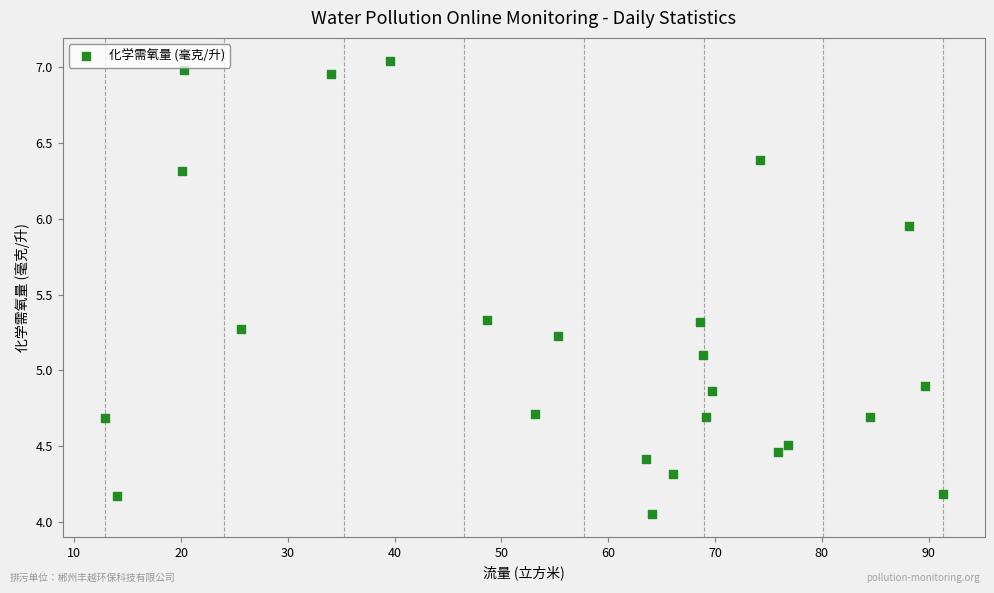

What is the range of Y values (max minus min)?

3.0